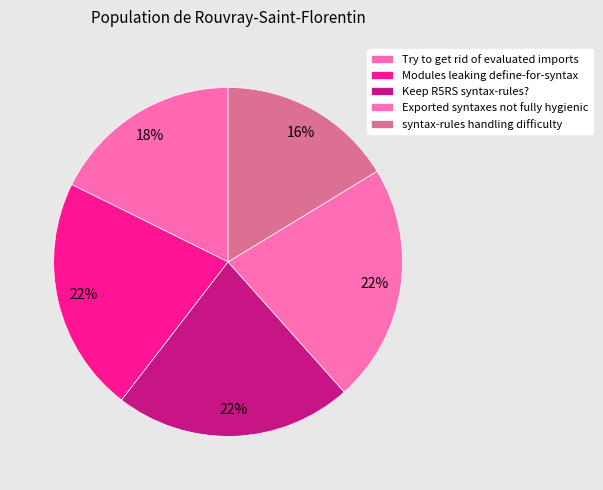

Which category has the biggest portion of the pie?

Exported syntaxes not fully hygienic